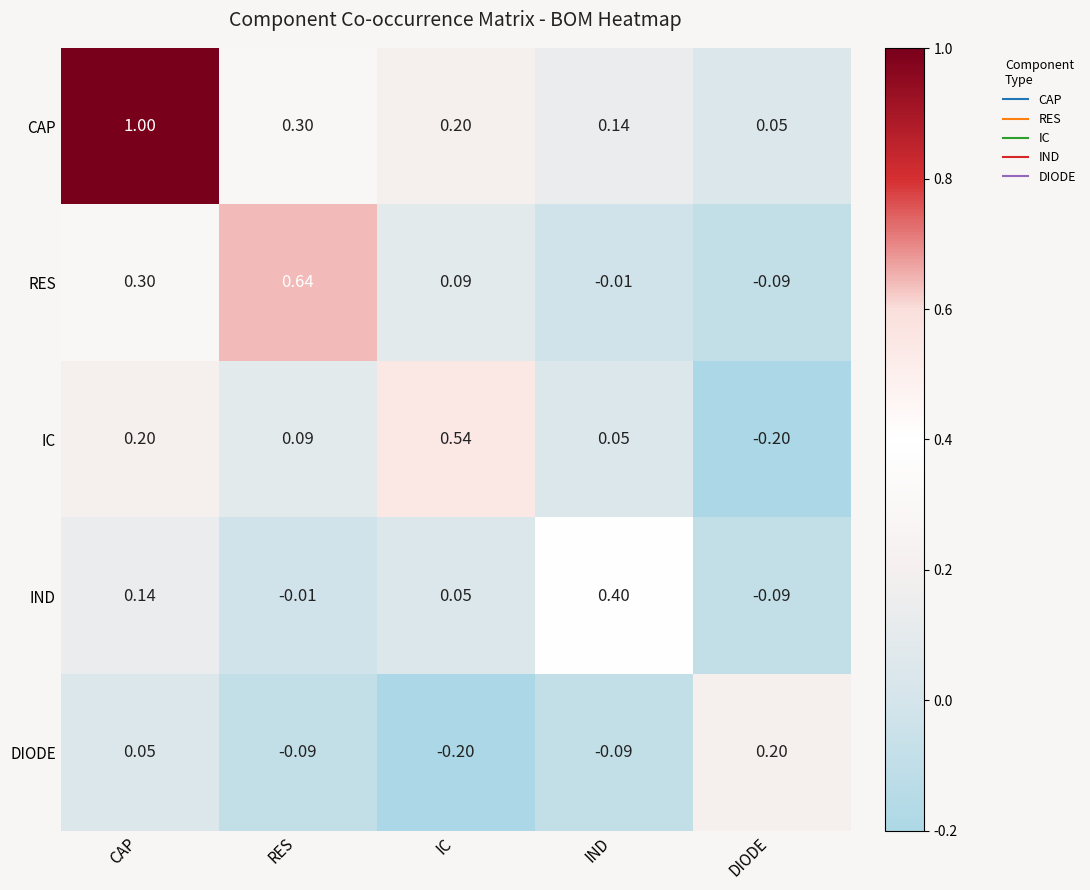

Where does the RES series first go above 0?

CAP